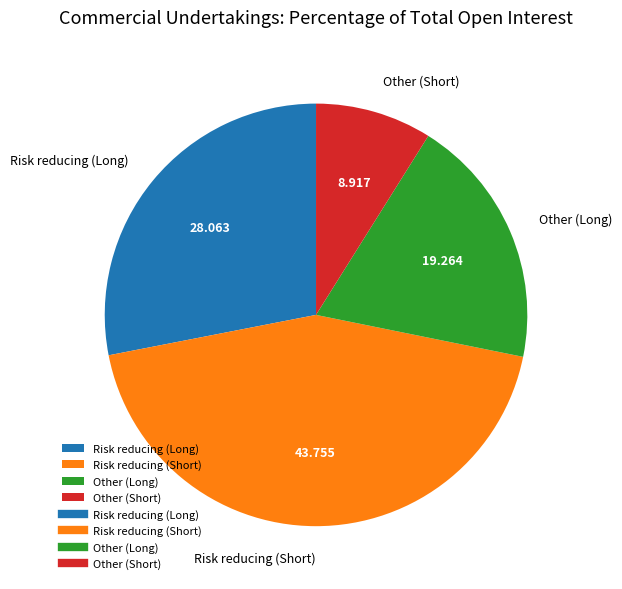

Is it true that Other (Long) is 19% of the pie?

True